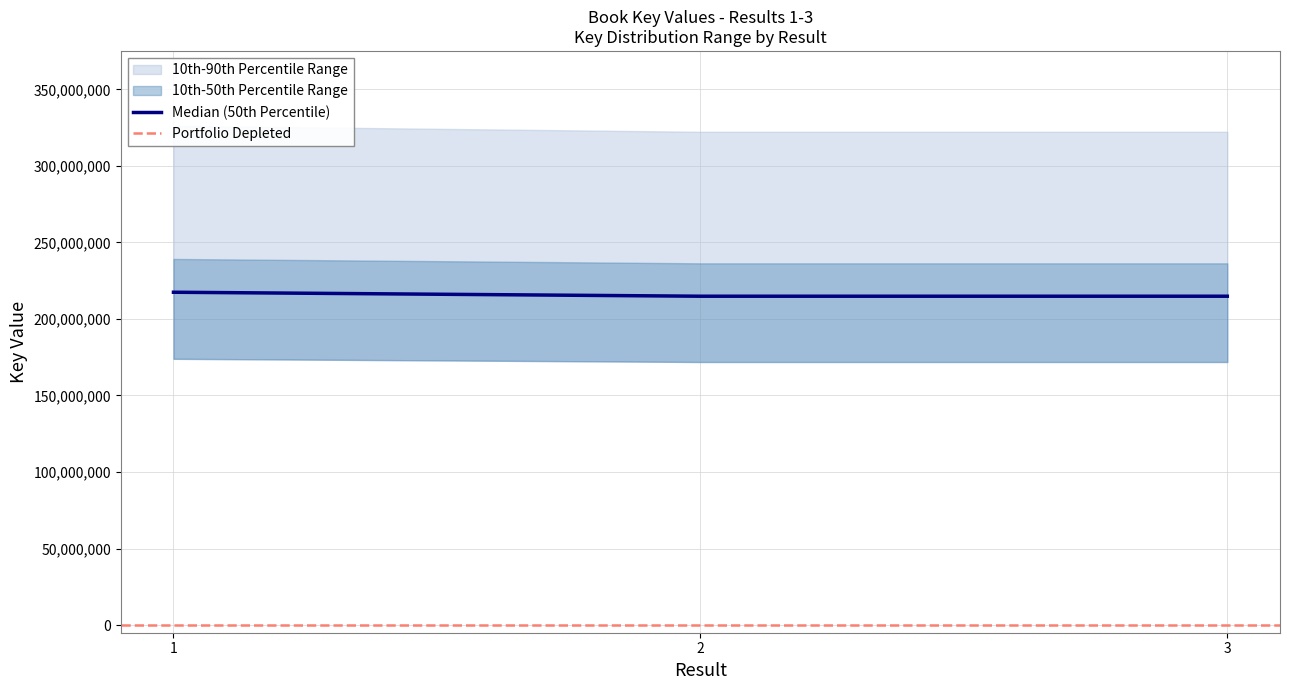

Reading left to right, what are all the values shown in this chart?

217459206	214855796	214855373